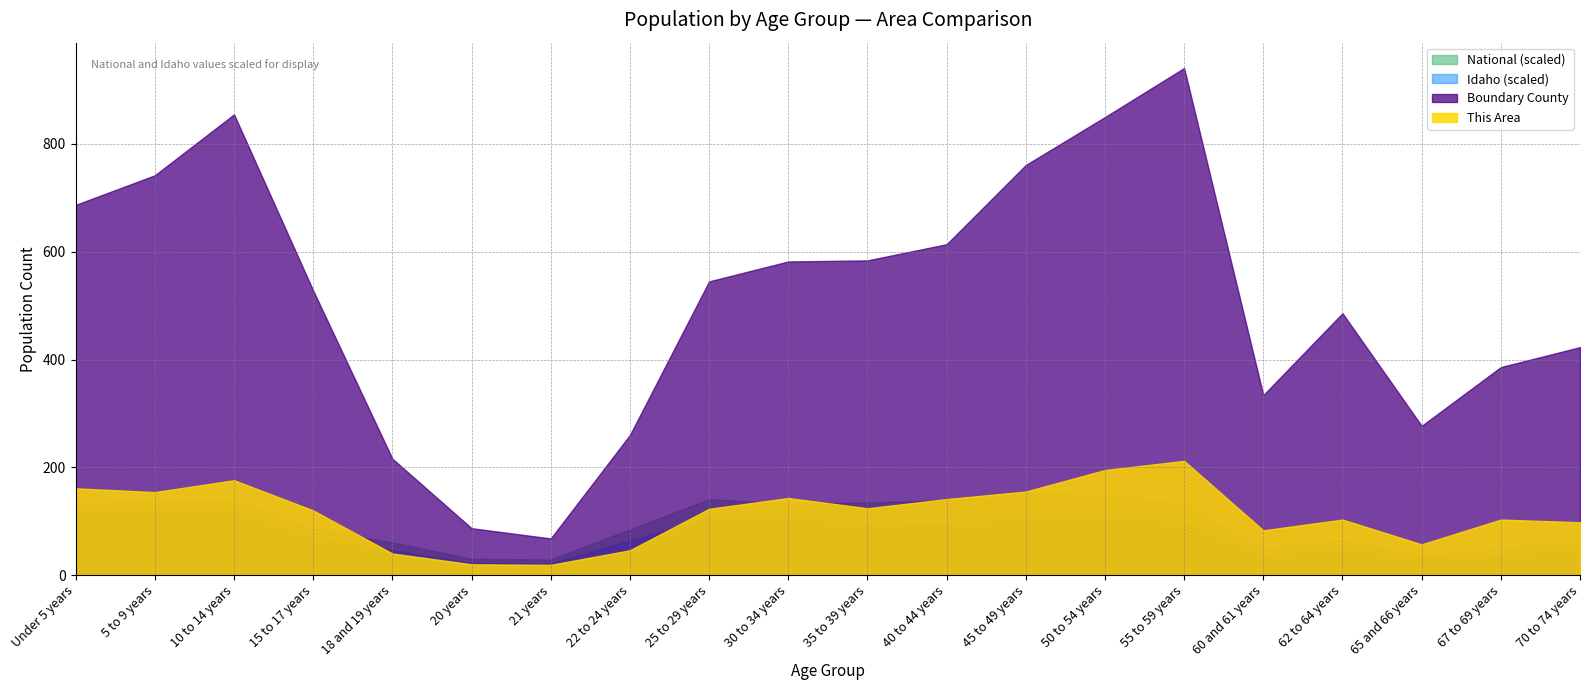

What is the label of the 15th point from the right?

20 years